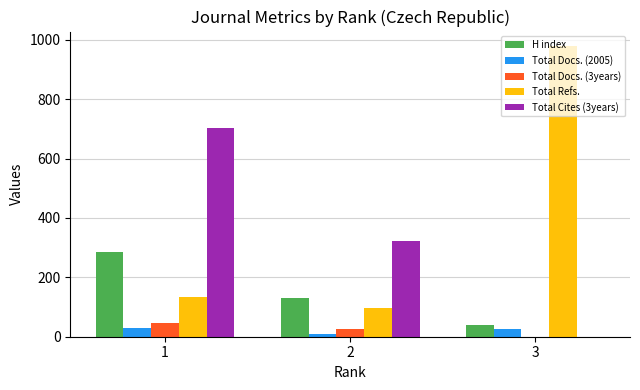

What is the total value across all series at 3?

1043